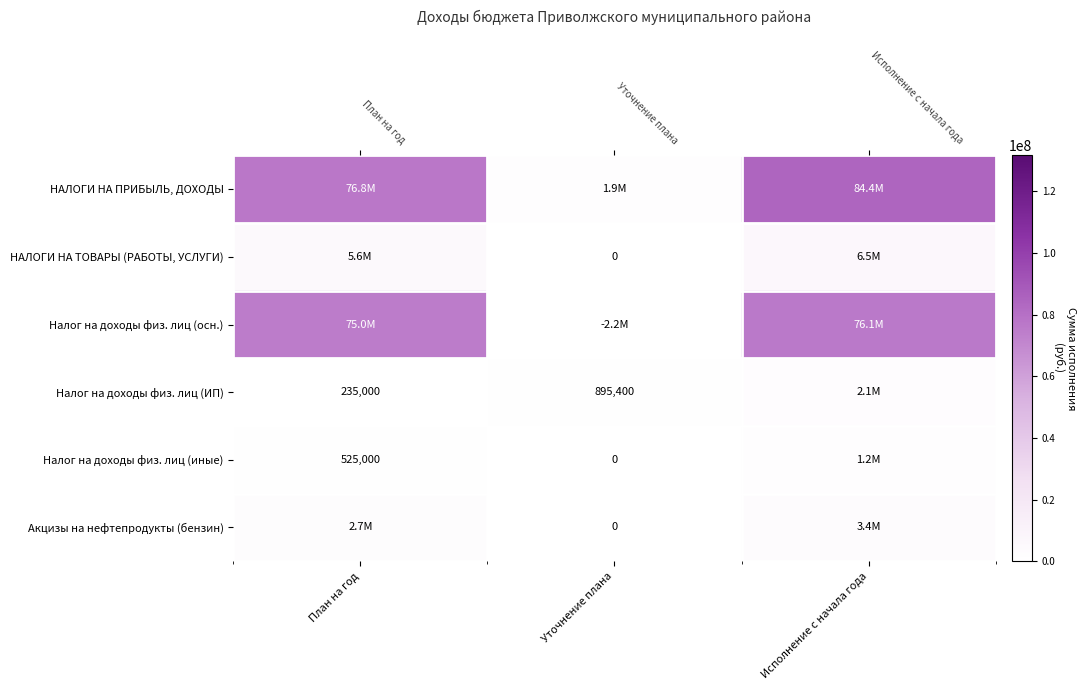

Which series has the largest range (max minus min)?

НАЛОГИ НА ПРИБЫЛЬ, ДОХОДЫ